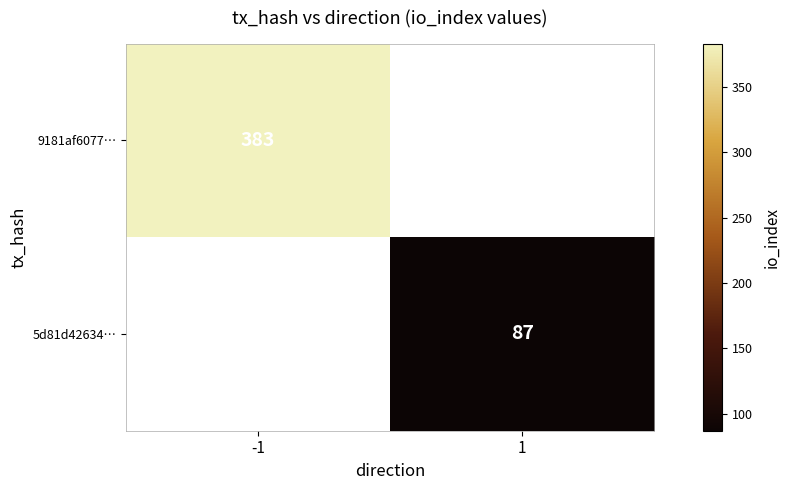

Which has a higher value, -1 or 1?

-1